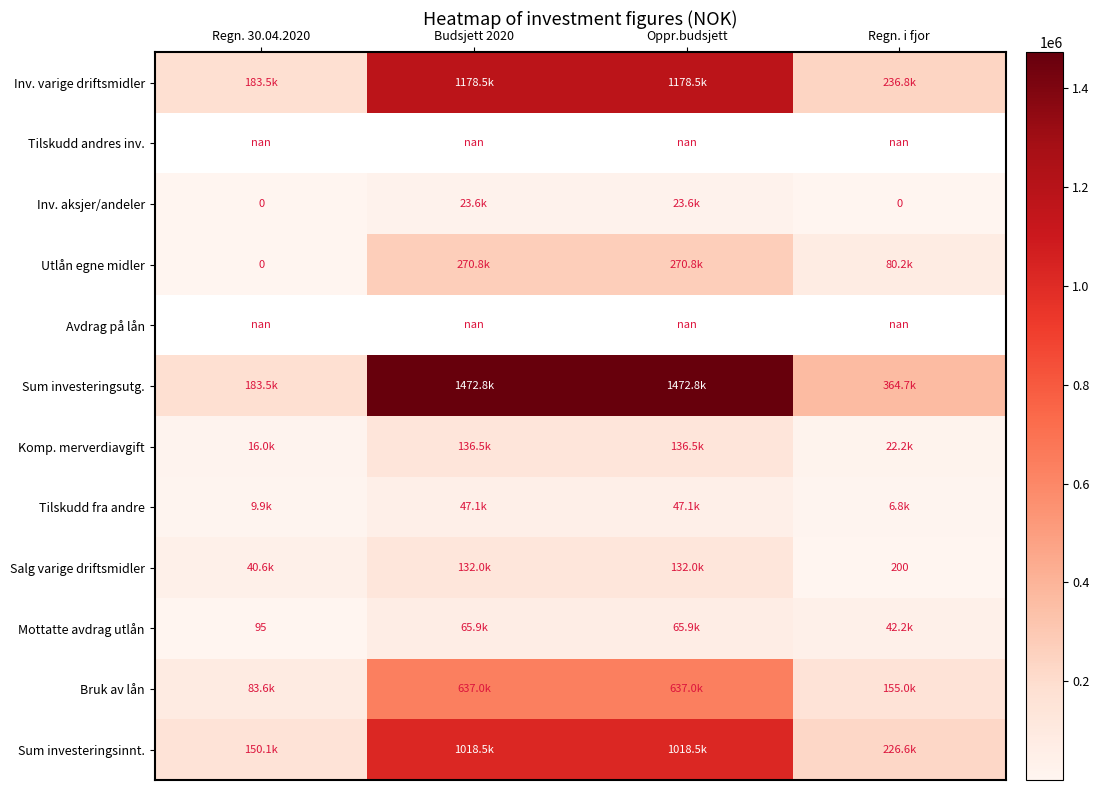

At how many categories does at least one series exceed 379790?

2